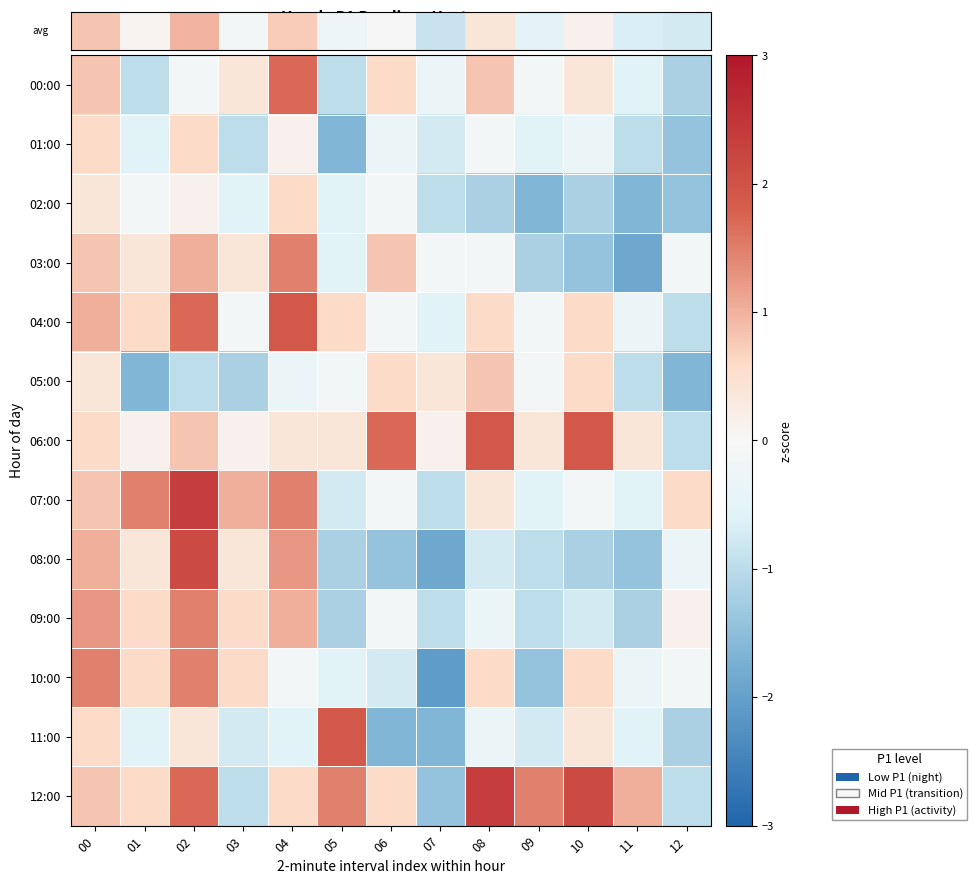

At how many categories does at least one series exceed -1?

13